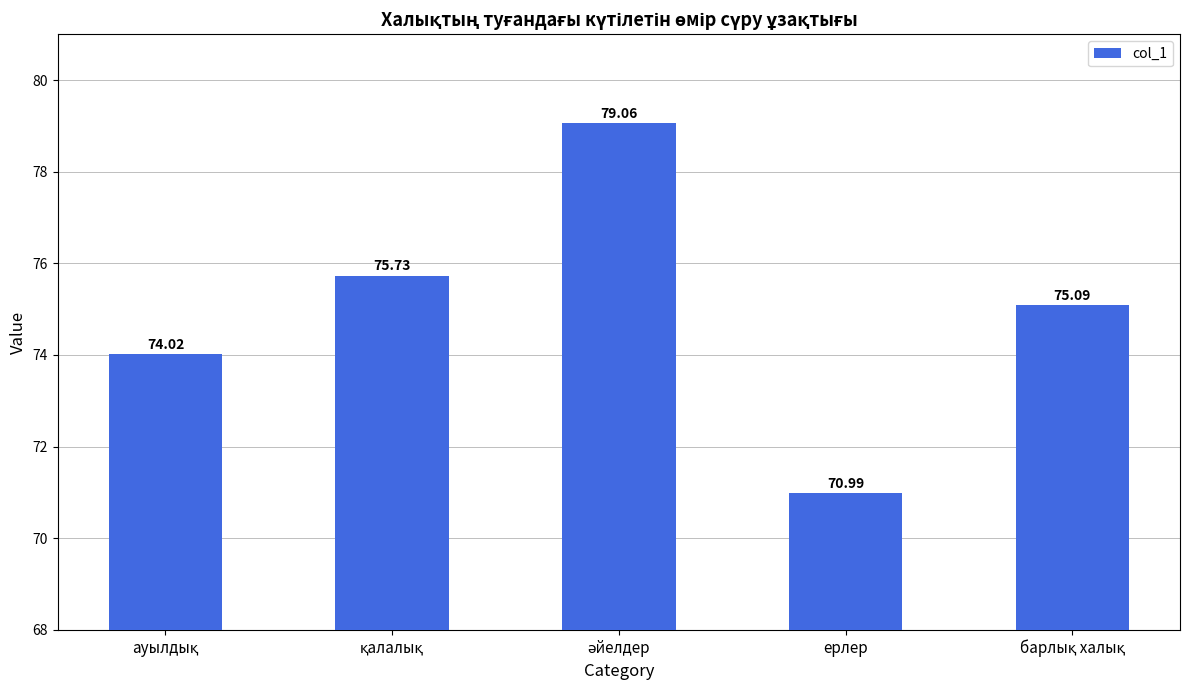

What is the difference between the second highest and second lowest values?

1.7